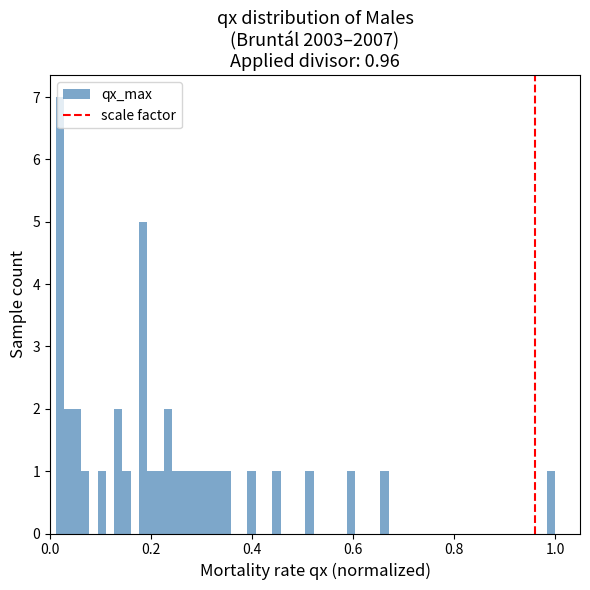

Read against the x-axis, roughly where is the centre of the tallest bar?

0.02